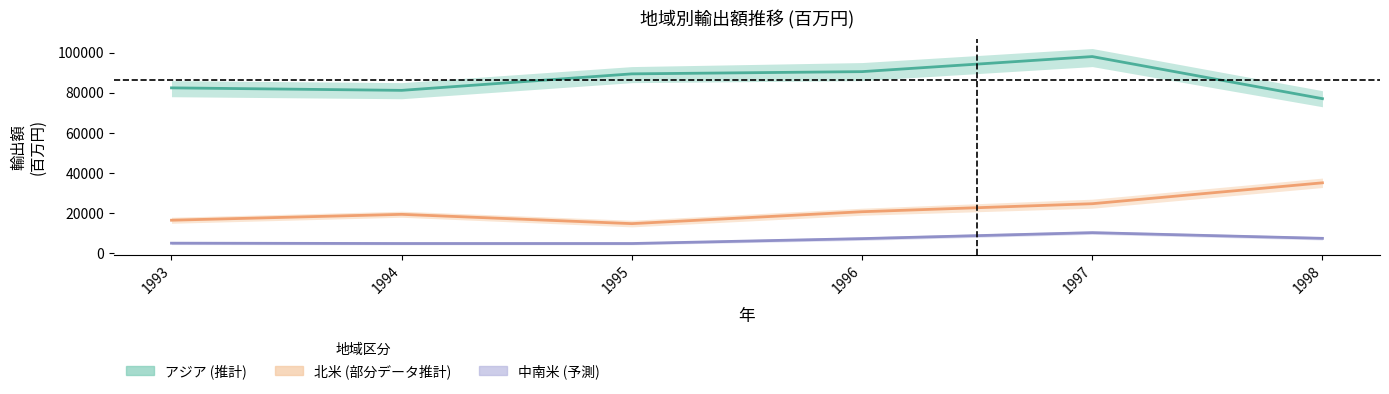

Reading right to left, list all the values displayed in this chart.

アジア: 77031.0	97985.4	90488.0	89379.0	81167.0	82408.0
北米: 35142.7	24741.4	20754.0	14822.0	19449.0	16527.0
中南米: 7504.0	10335.4	7364.0	4926.0	4929.0	5102.0